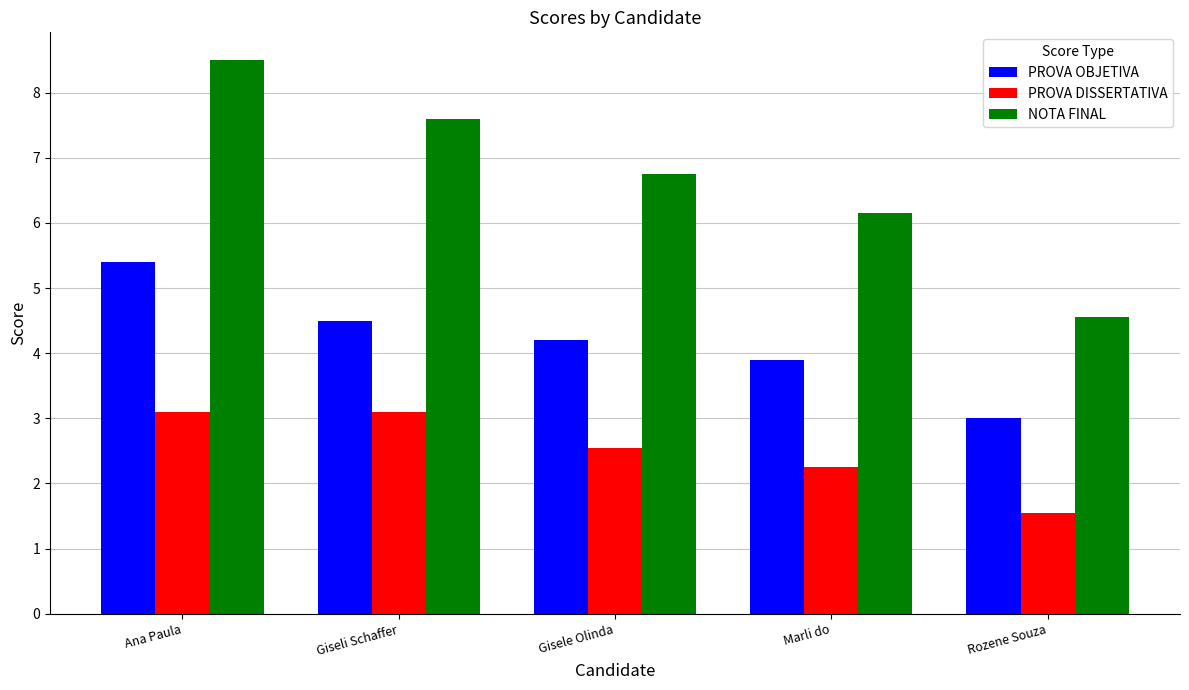

Which series has the largest range (max minus min)?

NOTA FINAL